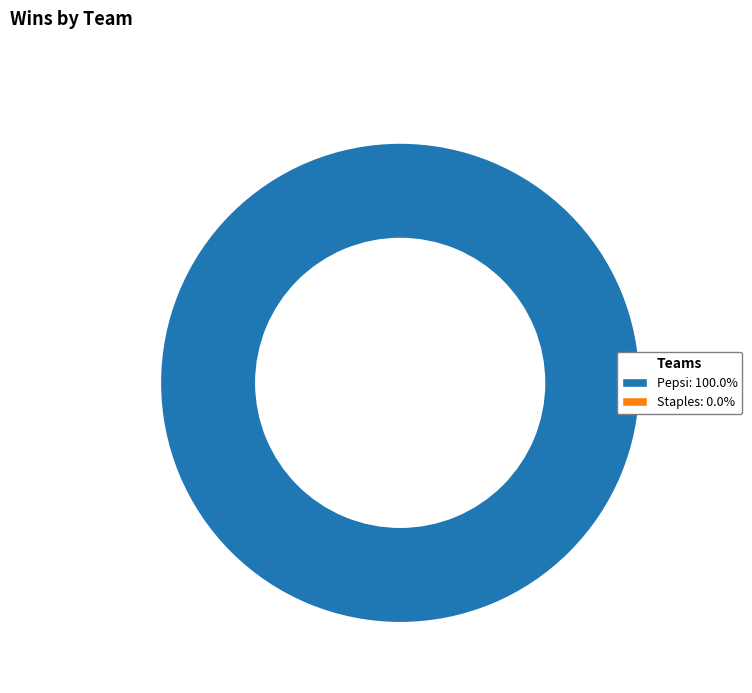

Is there any slice that represents more than half of the pie?

Yes